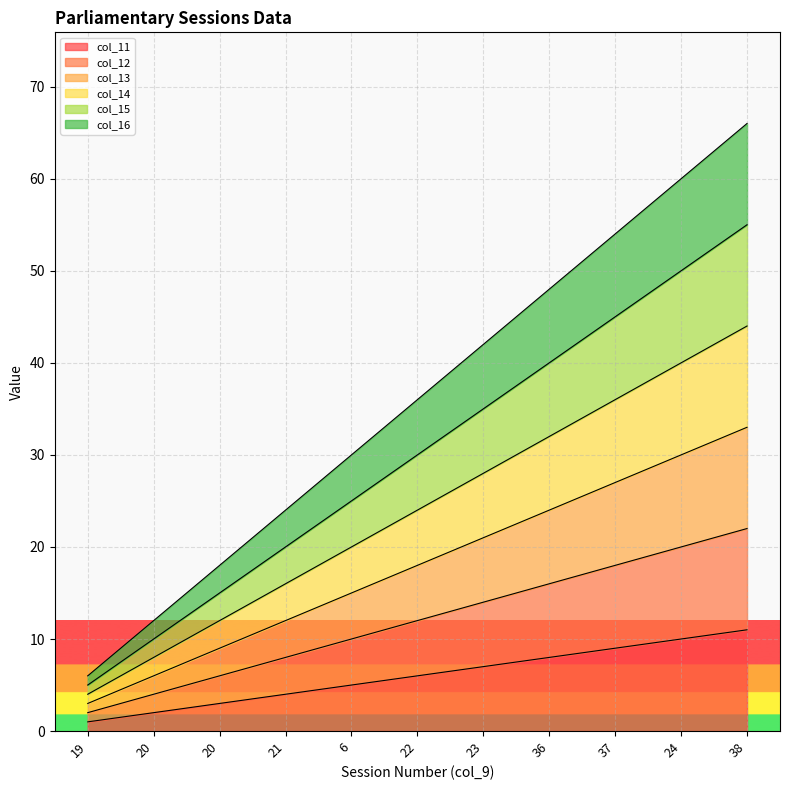

At how many categories does at least one series exceed 23?

8